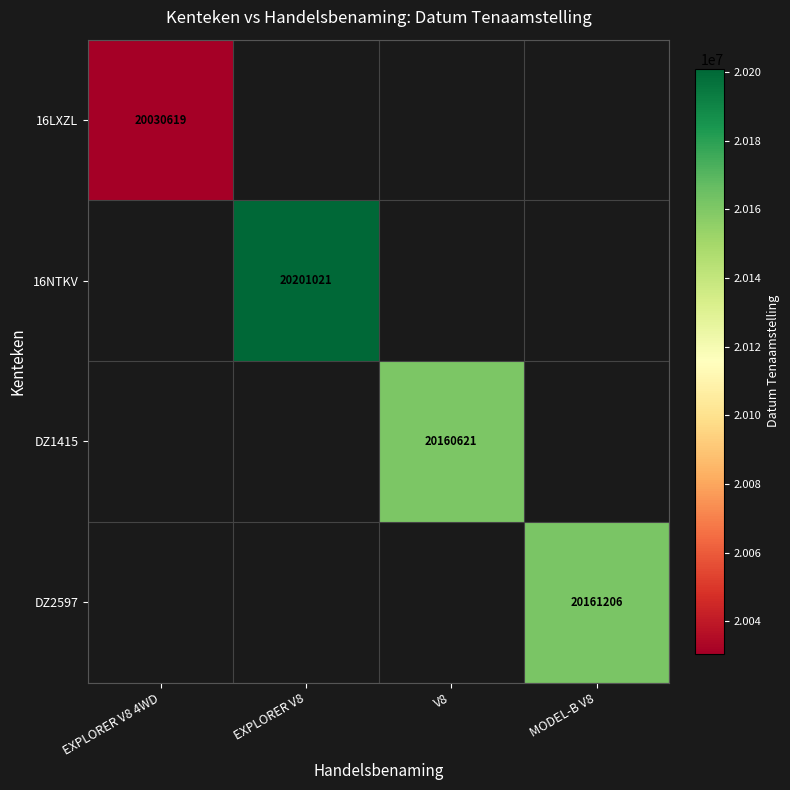

The value of DZ1415 at V8 is 27818031. True or false?

False